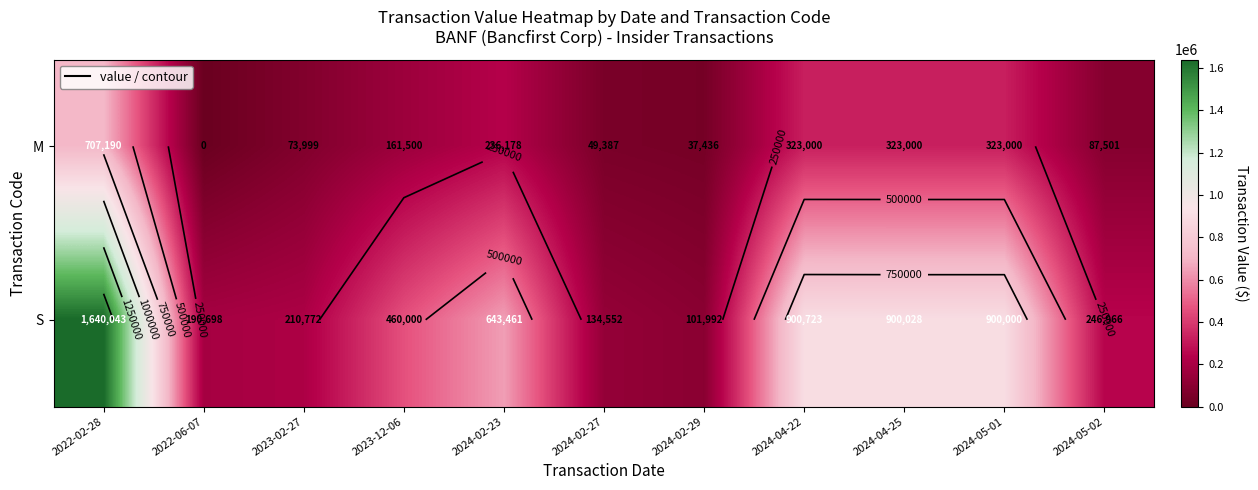

What is the maximum value for M?

707190